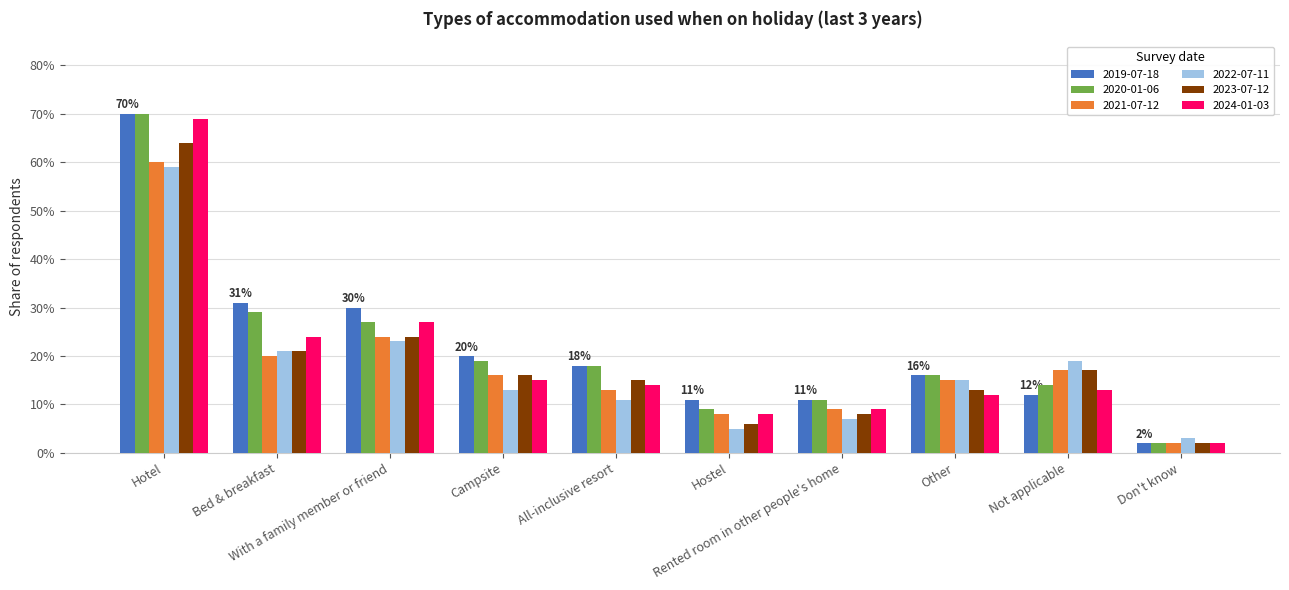

What is the average value of the 2019-07-18 series?

0.2